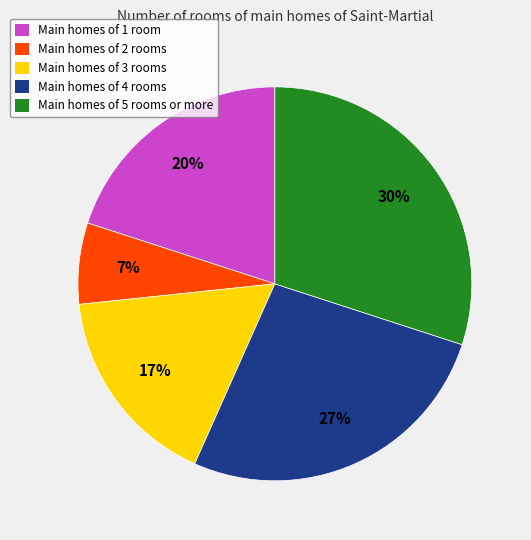

Is there a majority slice in this chart?

No